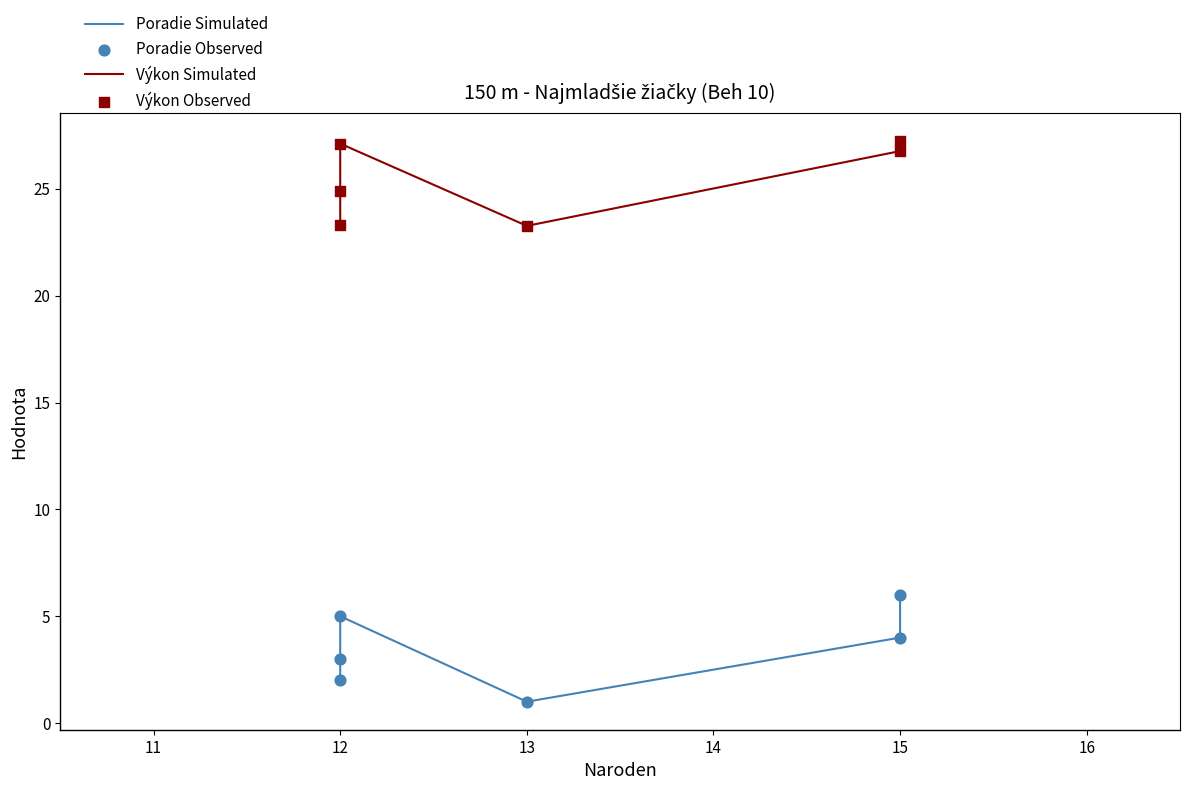

Which series reaches the minimum Y coordinate?

Poradie Simulated